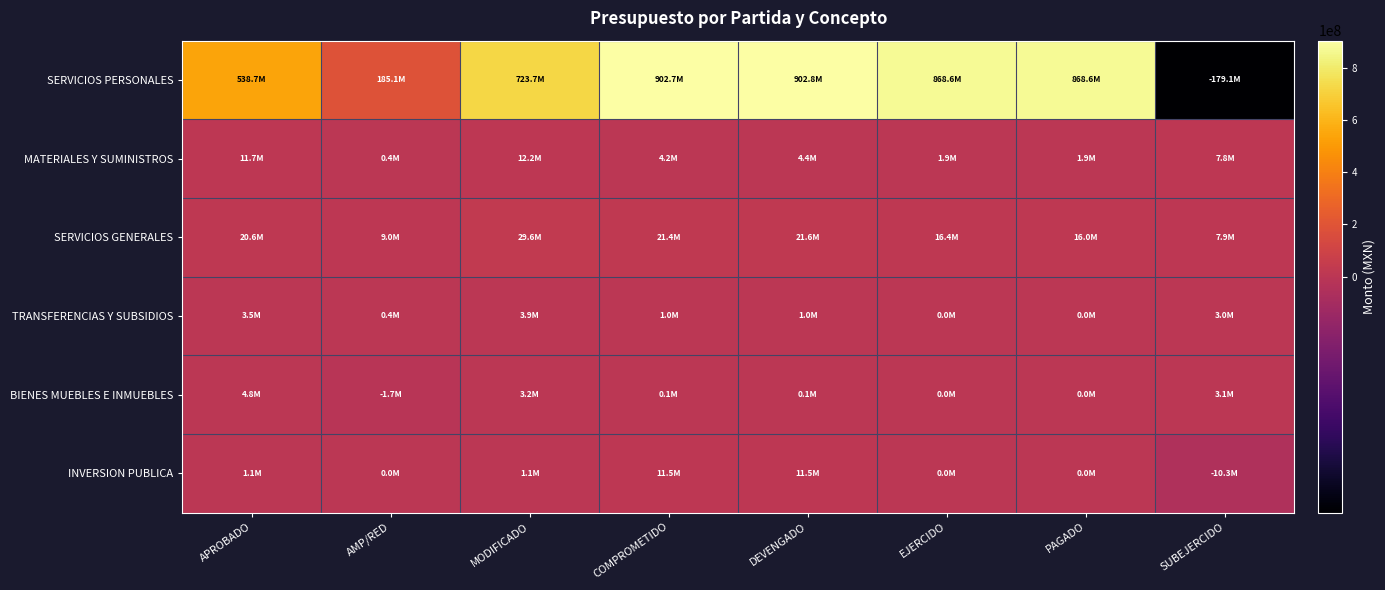

What is the maximum value shown in the chart?

902838954.1